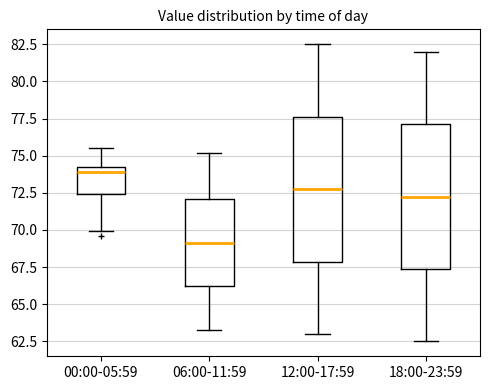

Reading left to right, read every box against the y-axis: the position of its median line, the range the box covers, and the ends of its whiskers. The values are not printed on the chart, so give them approximately, as read against the axis.

00:00-05:59: median 74.0 (just below the box's upper edge), box 72.5 to 74.0, whiskers 70.0 to 75.5
06:00-11:59: median 69.0, box 66.0 to 72.0, whiskers 63.5 to 75.0
12:00-17:59: median 73.0, box 68.0 to 77.5, whiskers 63.0 to 82.5
18:00-23:59: median 72.5, box 67.5 to 77.0, whiskers 62.5 to 82.0